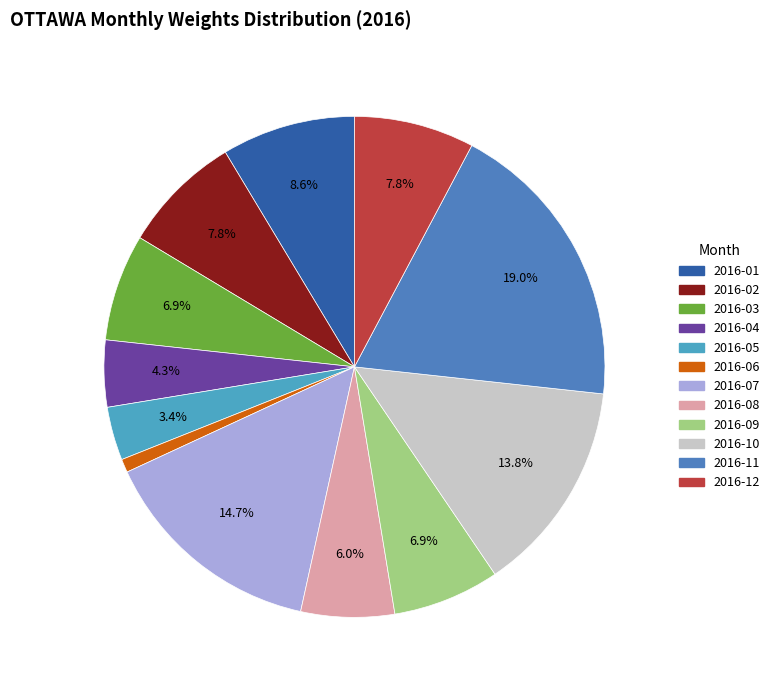

What portion of the pie excludes 2016-04?

95.7%